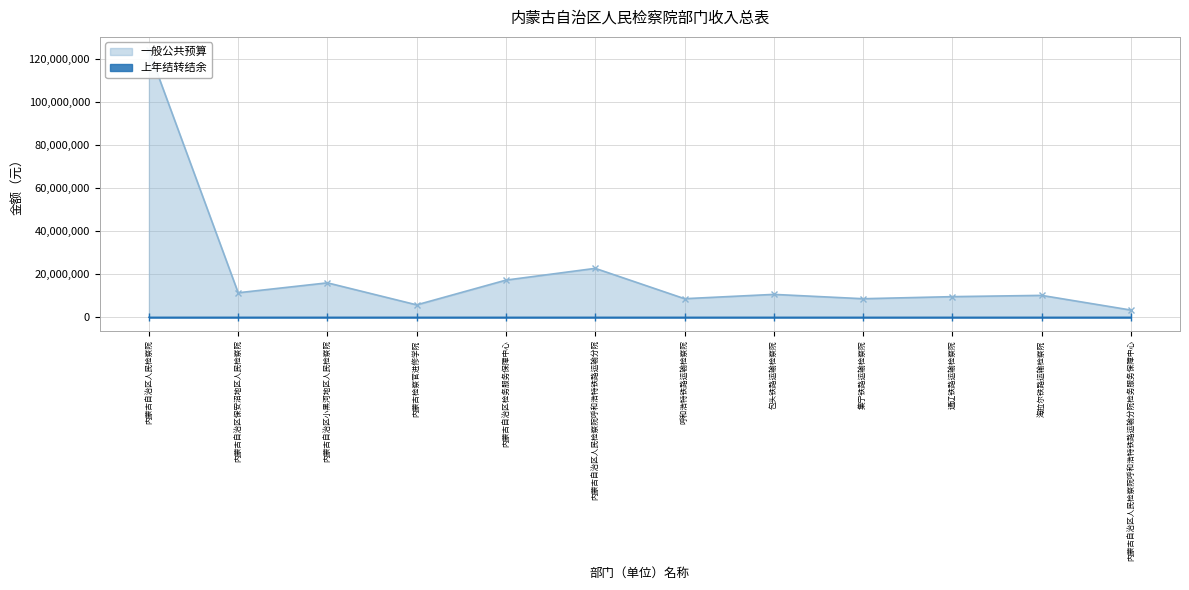

What is the sum of the 上年结转结余 values at 集宁铁路运输检察院 and 内蒙古自治区人民检察院?

476.6